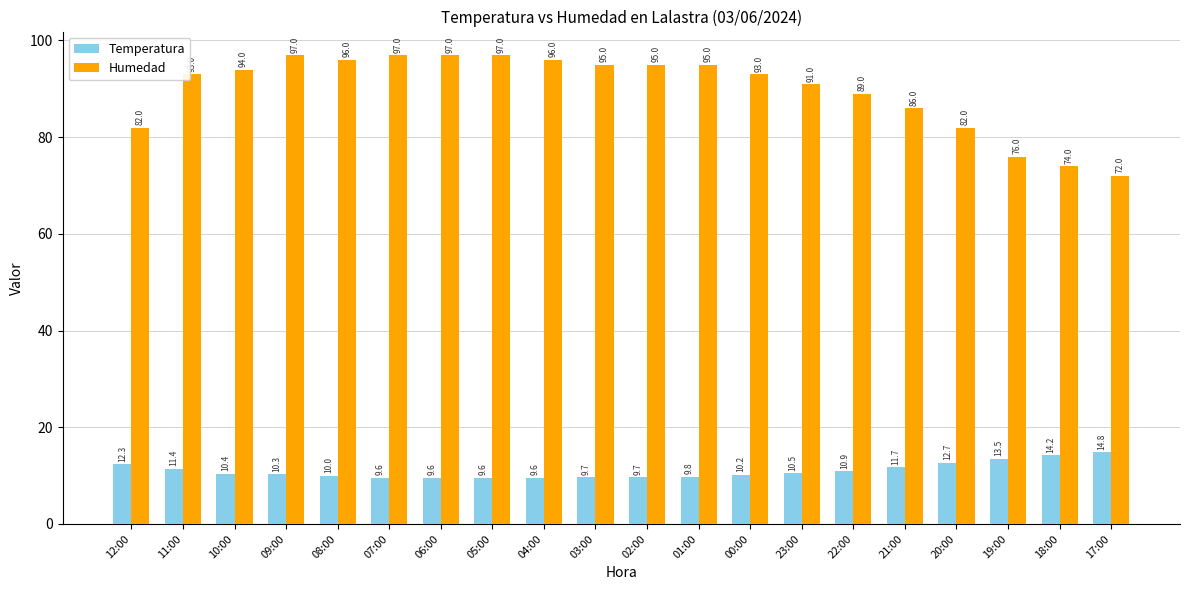

At which label does Temperatura reach its peak?

17:00